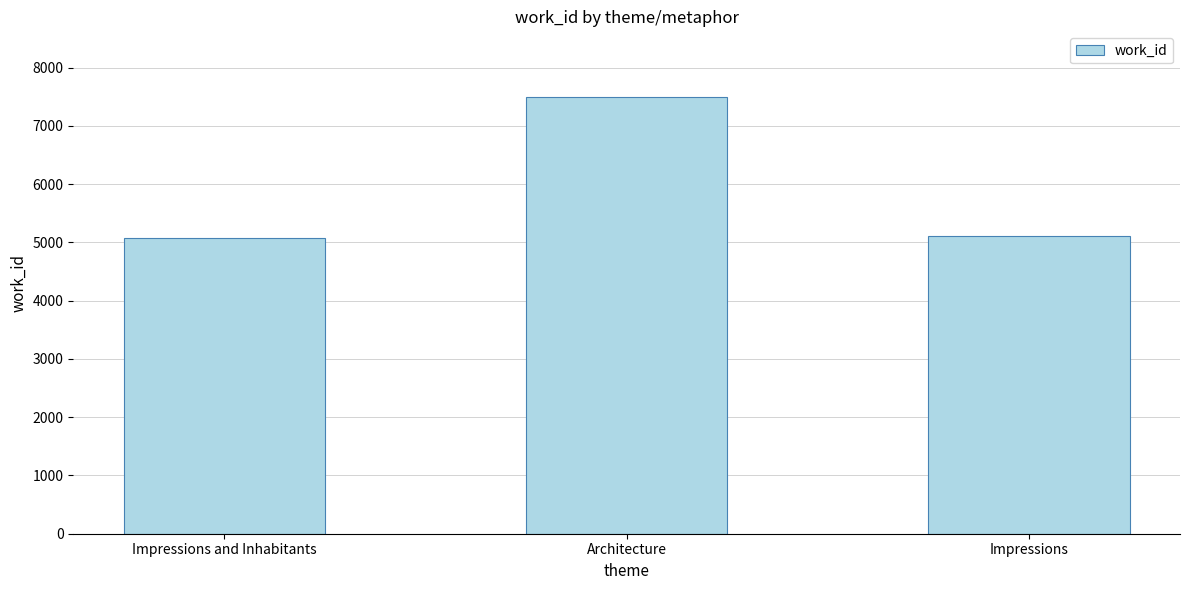

What is the smallest value displayed?

5081